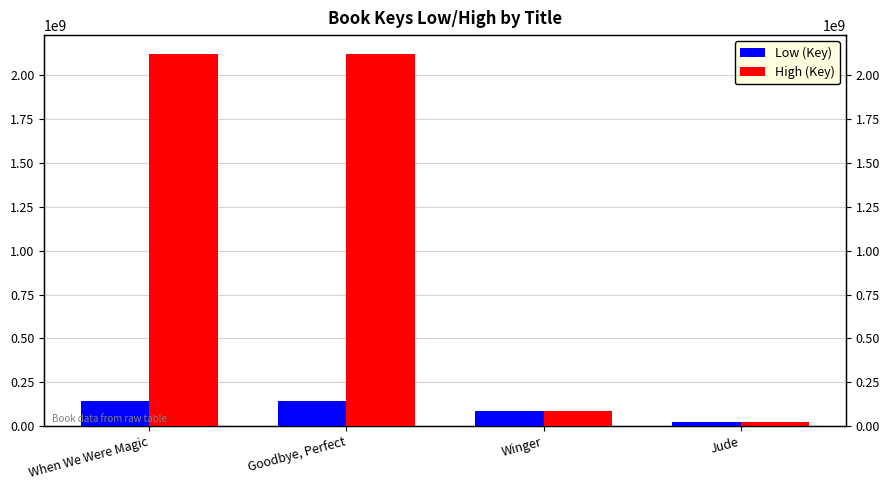

At which label does Low (Key) reach its minimum?

Jude